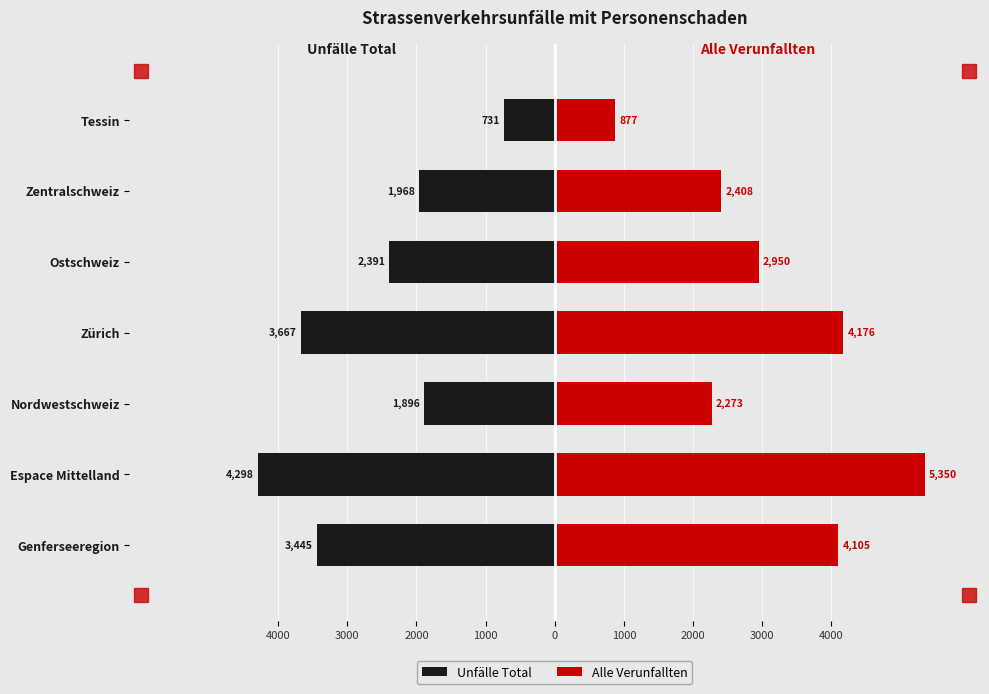

Between Tessin and Genferseeregion, which is larger?

Tessin